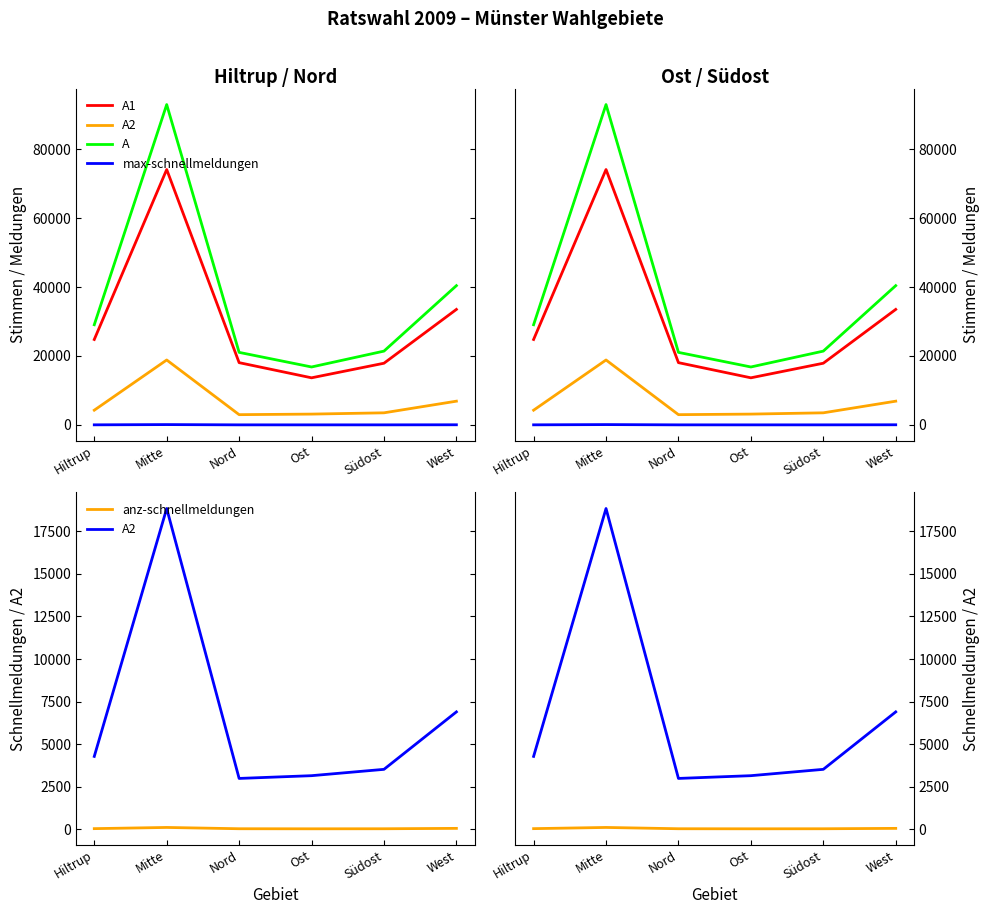

The value of max-schnellmeldungen at Hiltrup is 30. True or false?

True